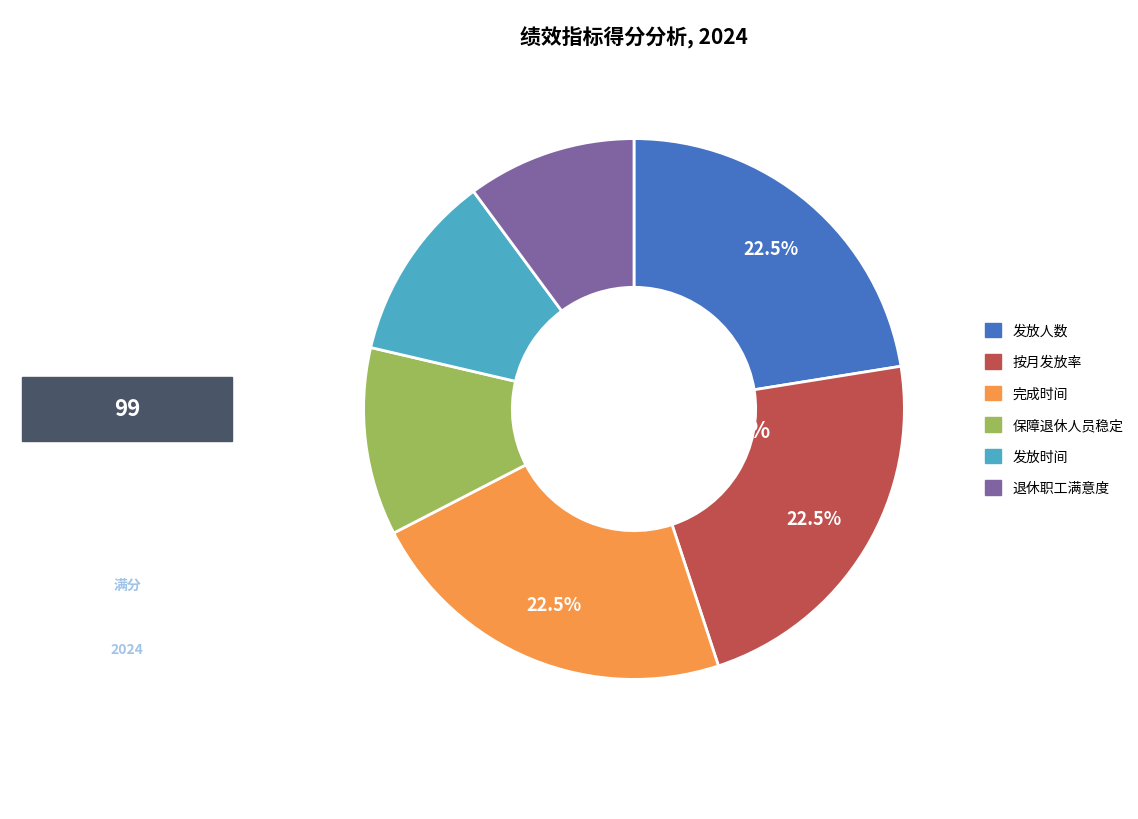

Is it true that 退休职工满意度 is 3% of the pie?

False